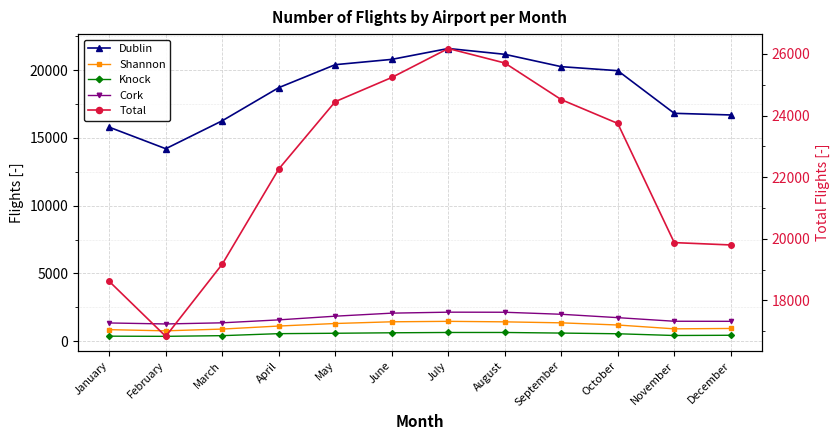

Rank the series by their maximum value, from highest to lowest.

Total, Dublin, Cork, Shannon, Knock